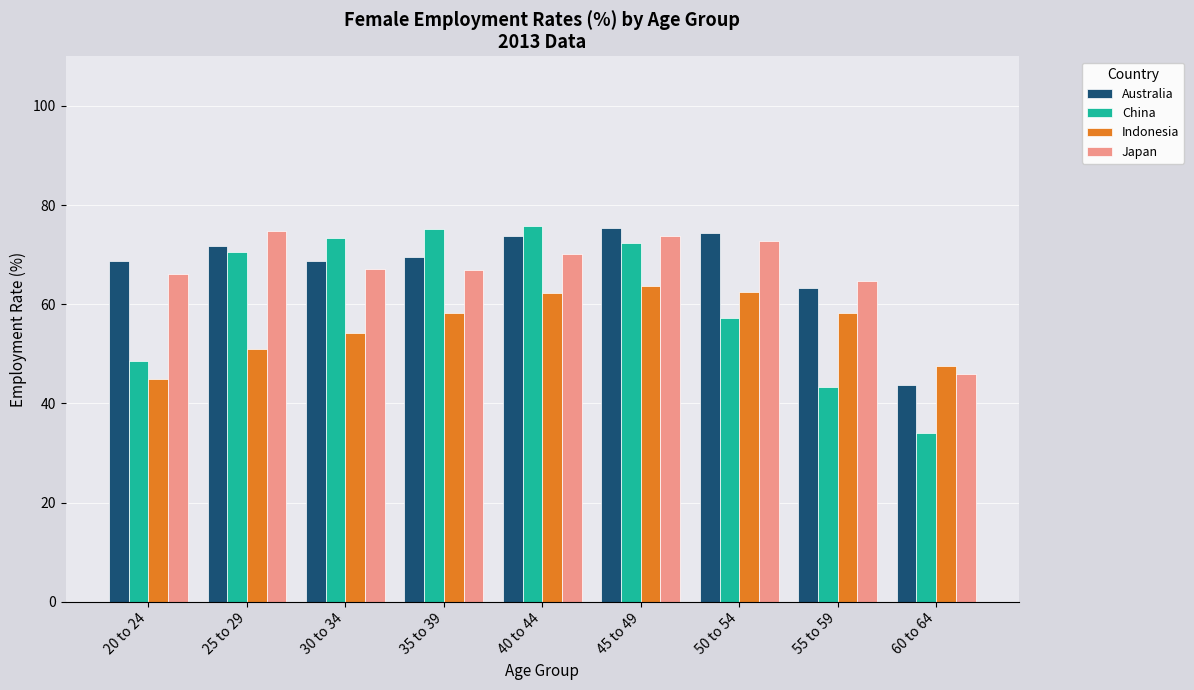

What is the label of the 8th bar from the left?

55 to 59